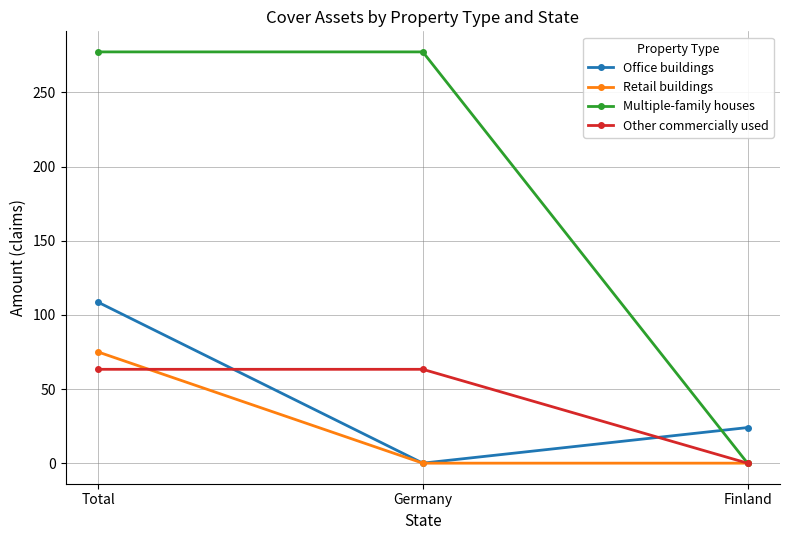

At which label does Multiple-family houses first exceed 277?

Total